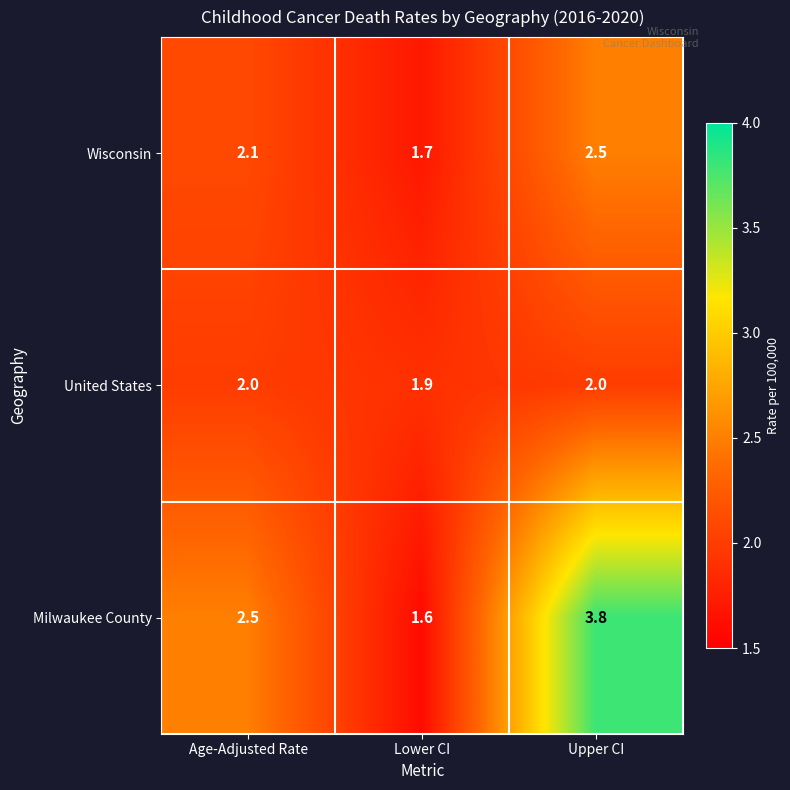

List the labels in order of Wisconsin value, largest first.

Upper CI, Age-Adjusted Rate, Lower CI